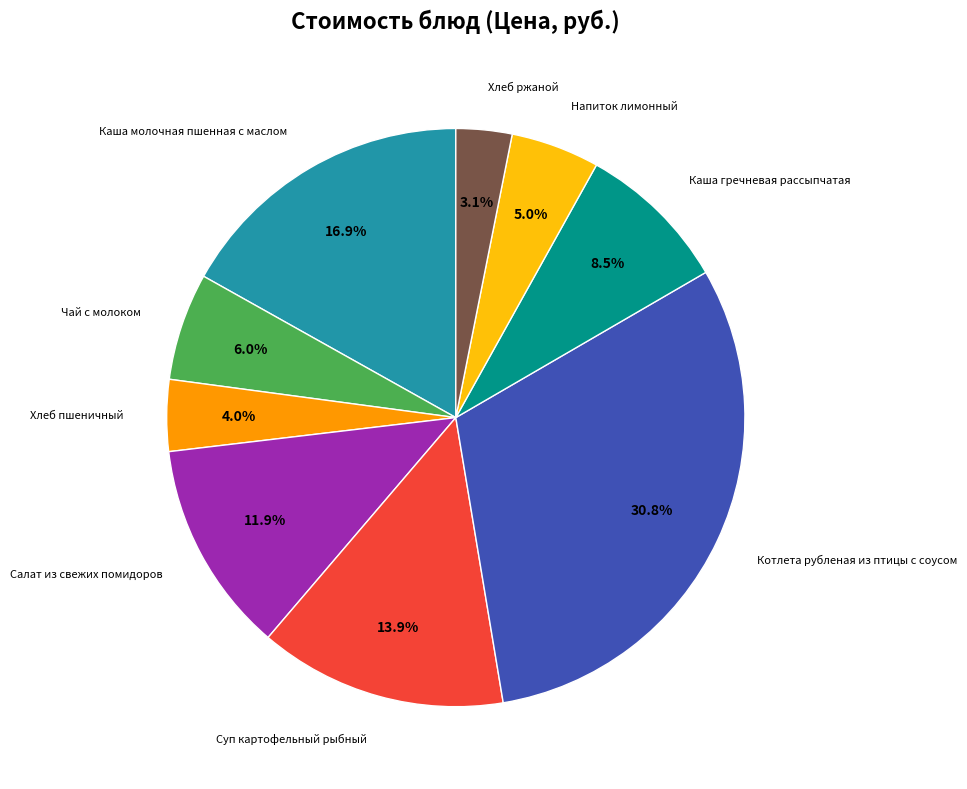

Is there any slice that represents more than half of the pie?

No